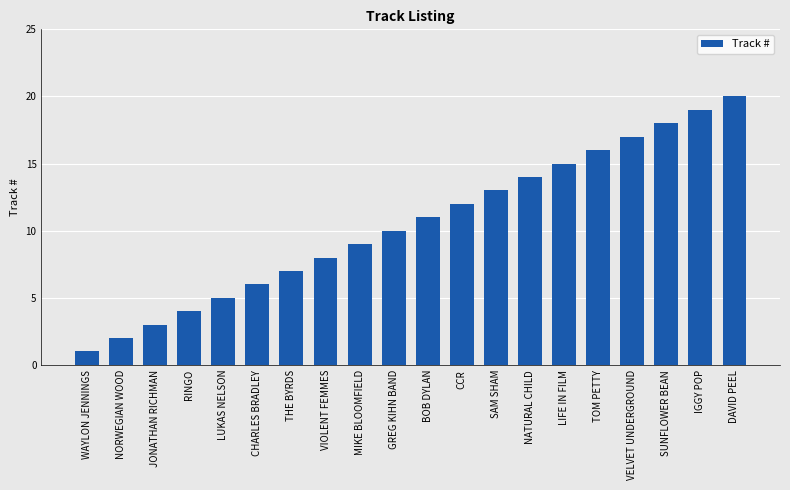

What is the change in value from RINGO to VELVET UNDERGROUND?

+13